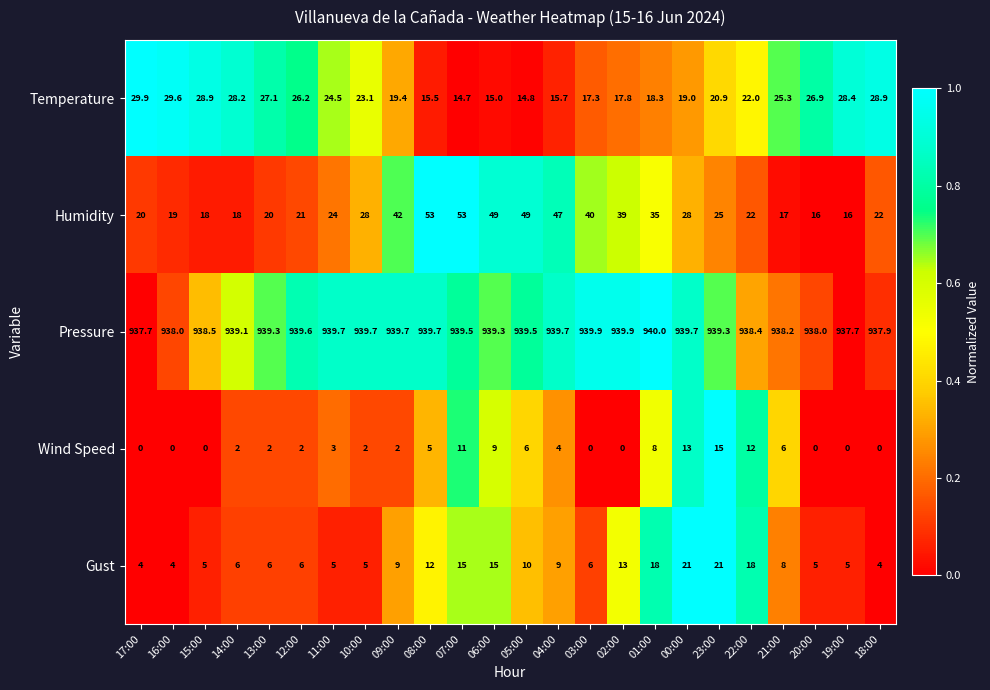

Which series has the largest range (max minus min)?

Humidity